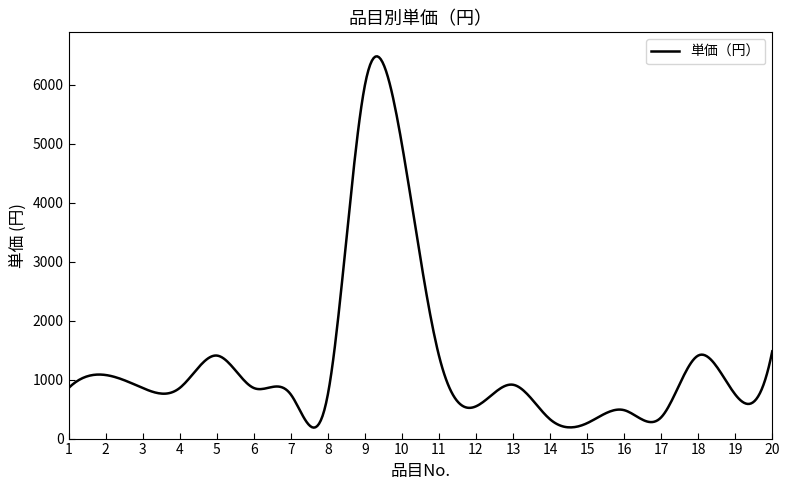

What is the greatest value displayed?

6481.7